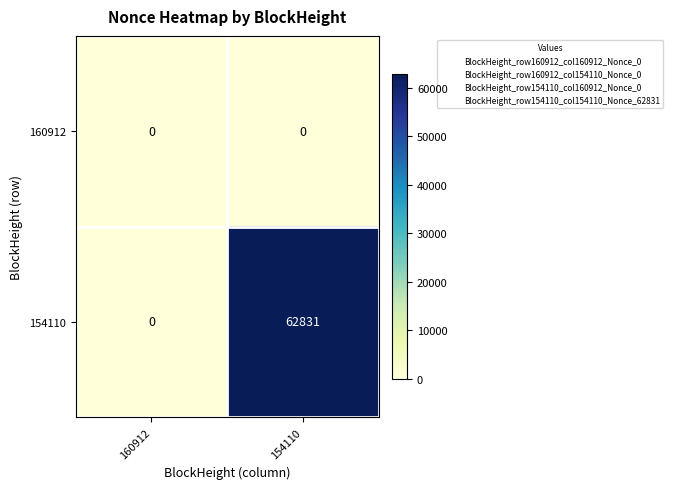

Rank the series by their average value, from lowest to highest.

160912, 154110